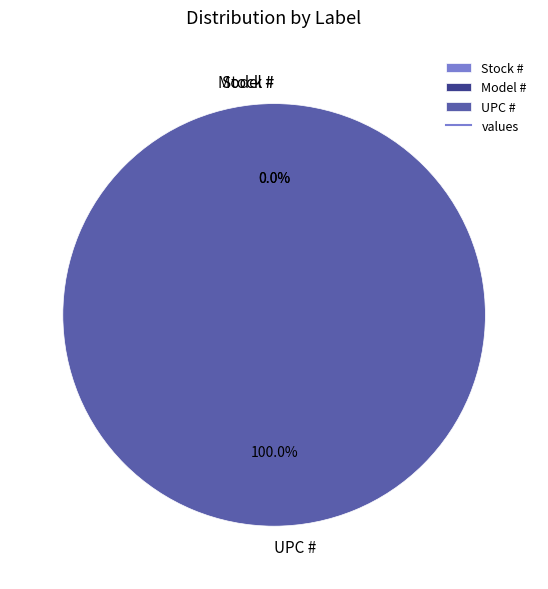

What percentage is NOT represented by Stock #?

100.0%